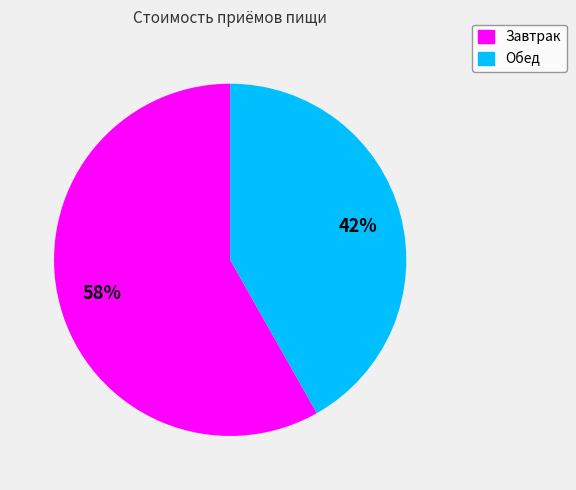

To the nearest percent, what is the combined percentage of Обед and Завтрак?

100%